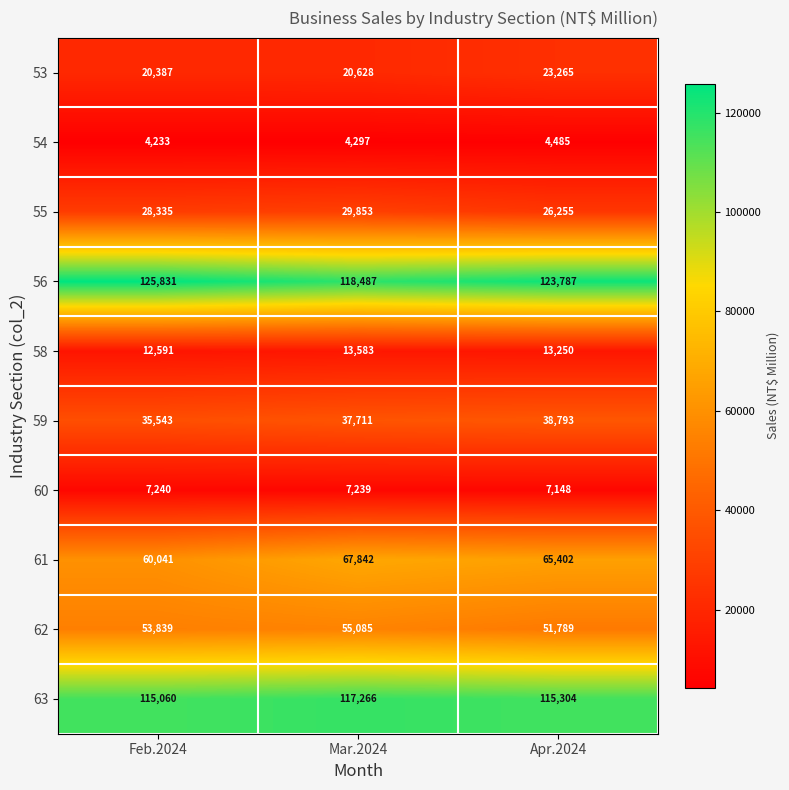

Count the number of data series in this chart.

10